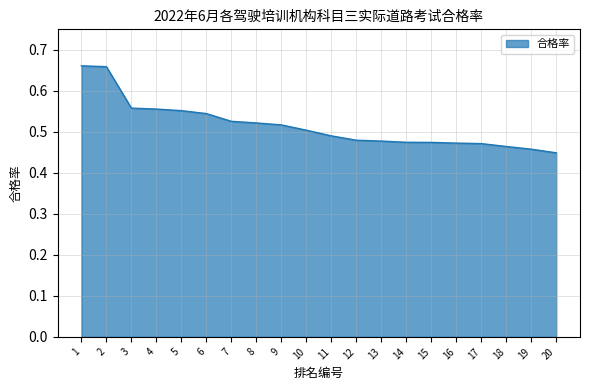

True or false: the data shows 0.5 at 11.

True